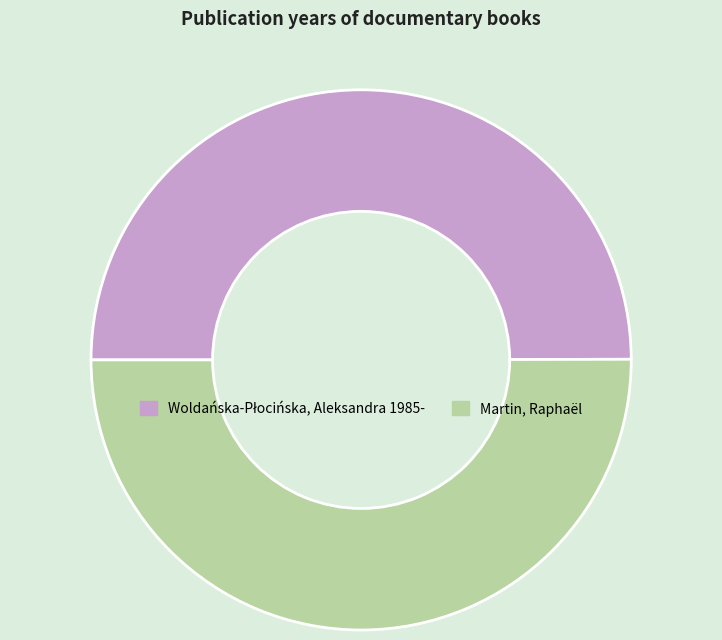

The Martin, Raphaël slice represents 45% of the pie. True or false?

False